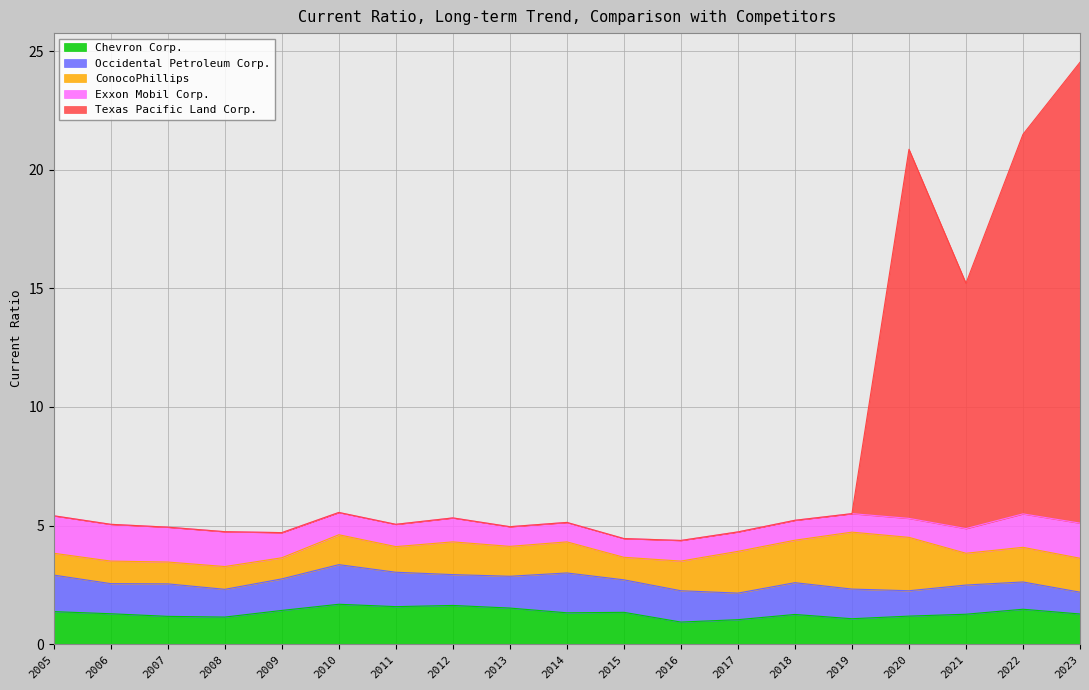

True or false: Texas Pacific Land Corp. and Exxon Mobil Corp. cross at least once.

True